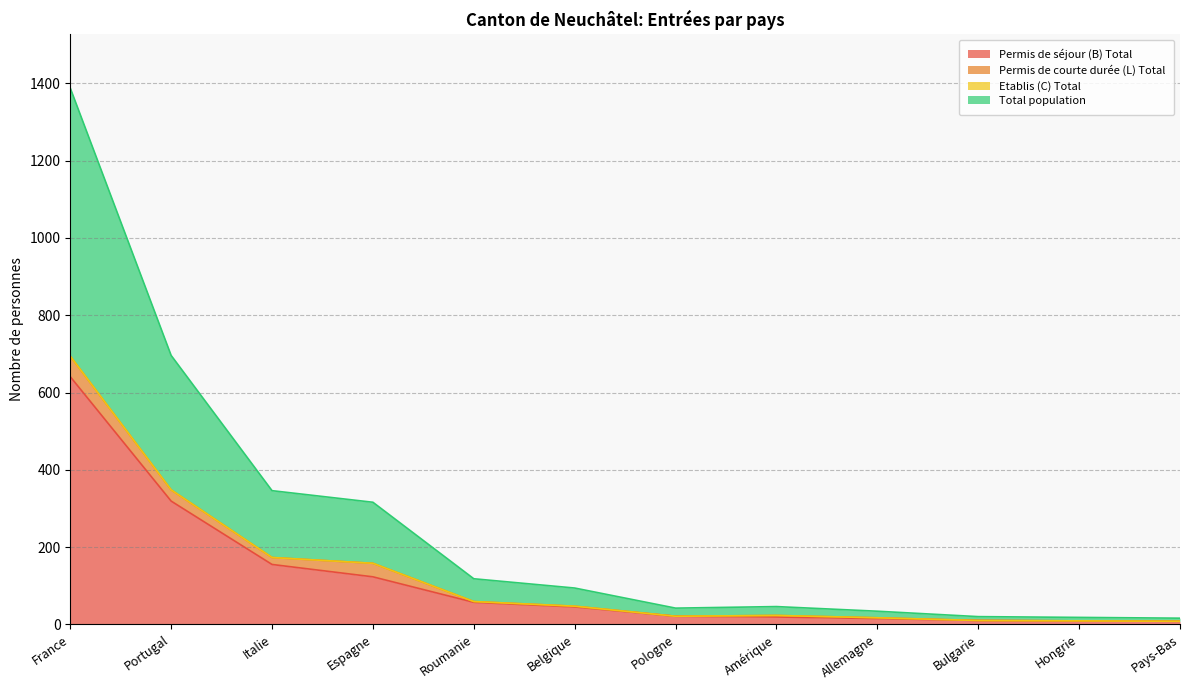

What is the approximate value of Permis de séjour (B) Total at France?

641